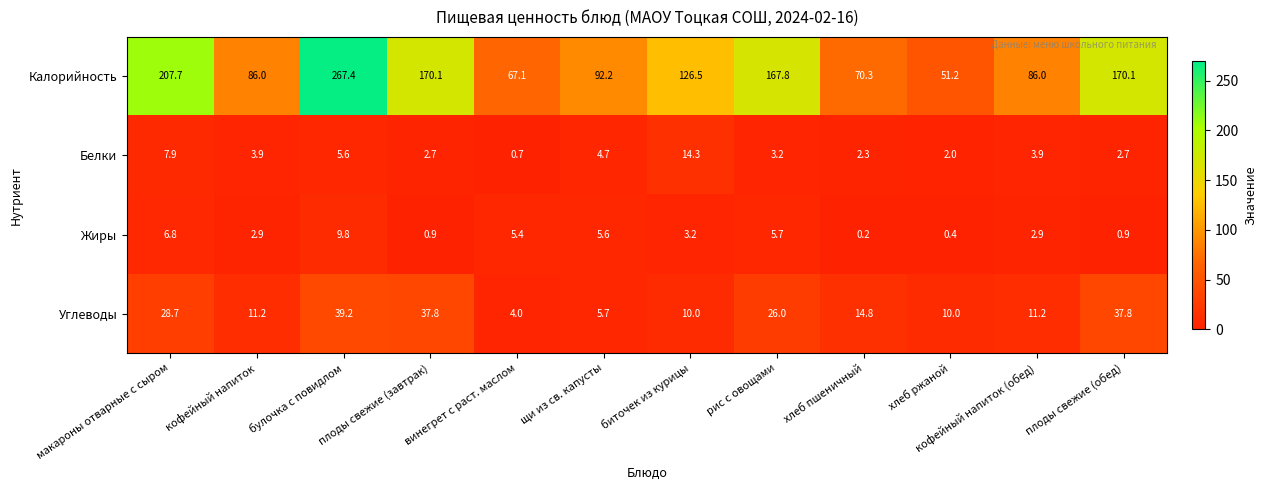

Is it true that Белки equals 5.6 at булочка с повидлом?

True